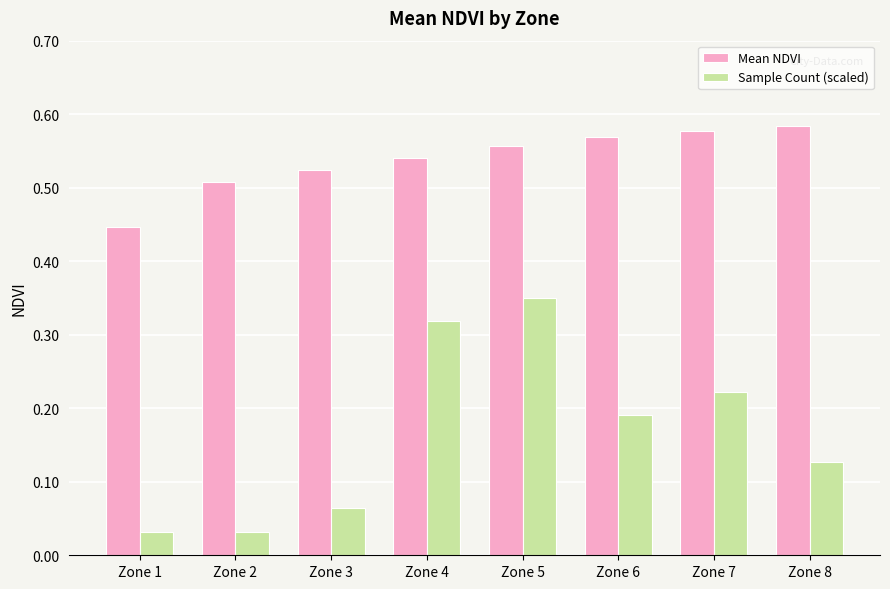

What is the sum of all Mean NDVI values?

4.3